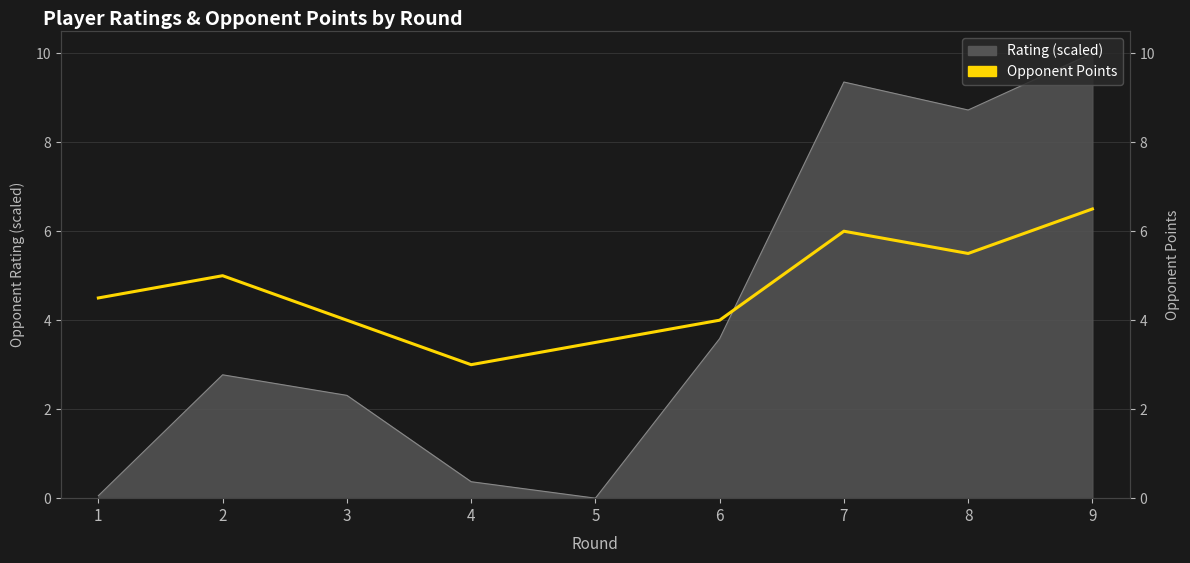

What is the ratio of the value at 2 to the value at 5?

1.4